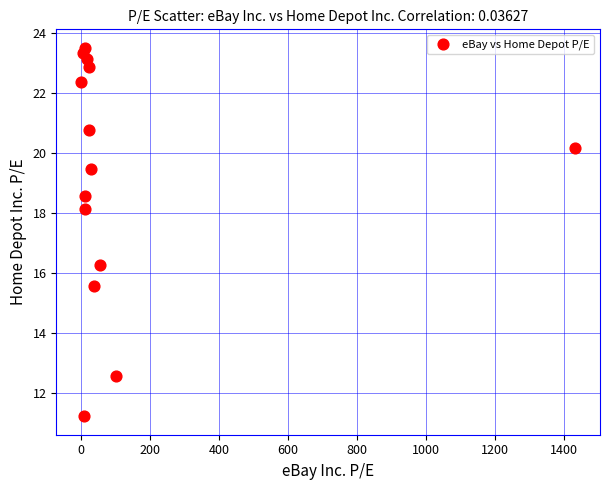

What is the range of Y values (max minus min)?

12.3